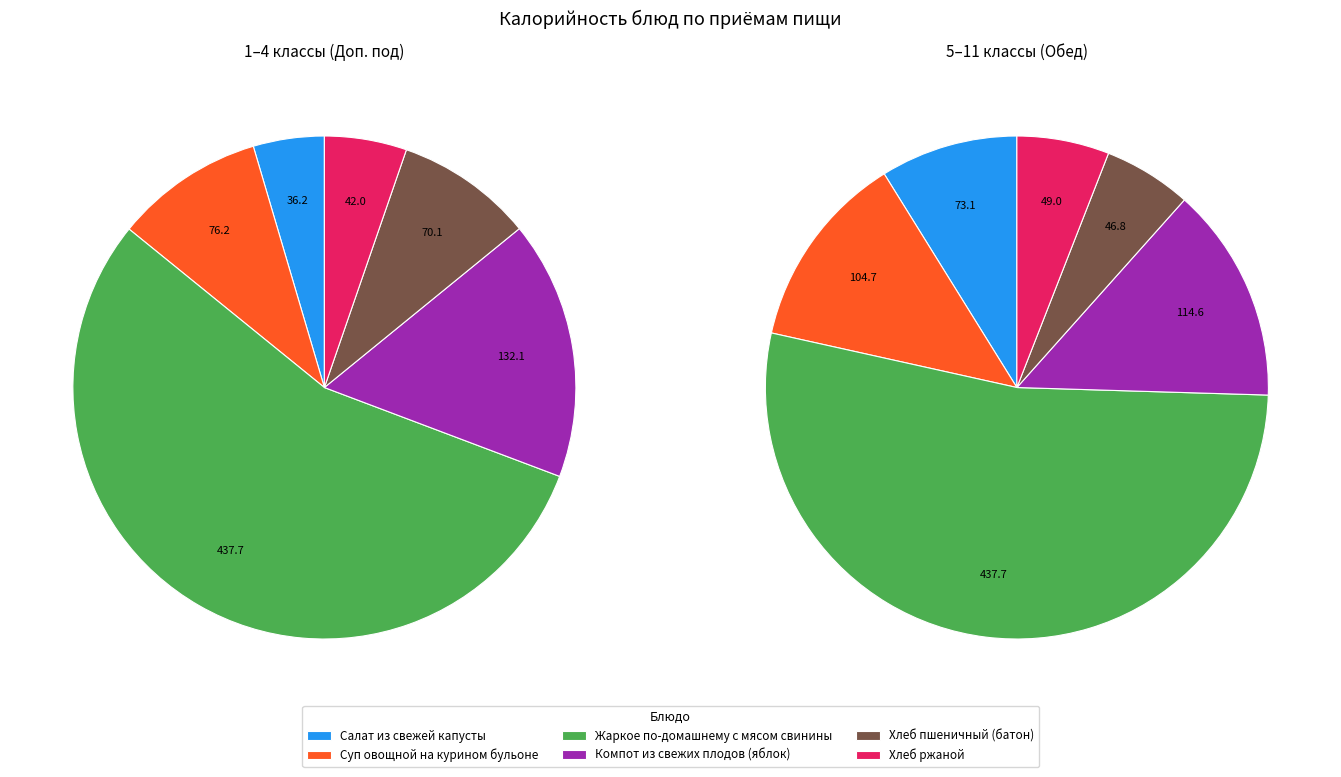

Which has a higher value, Салат из свежей капусты или квашенной (1-4 кл) or Хлеб пшеничный батон (1-4 кл)?

Хлеб пшеничный батон (1-4 кл)